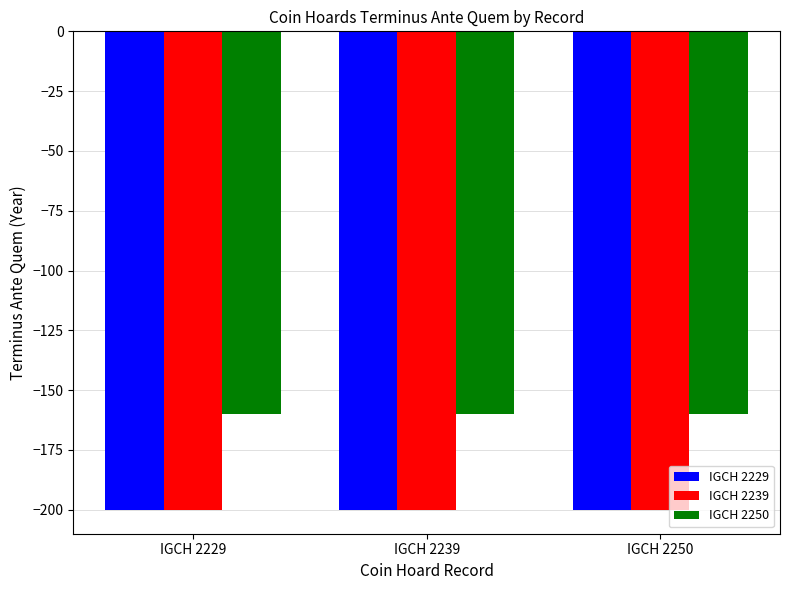

Reading right to left, list all the values displayed in this chart.

IGCH 2229: IGCH 2250=-200	IGCH 2239=-200	IGCH 2229=-200
IGCH 2239: IGCH 2250=-200	IGCH 2239=-200	IGCH 2229=-200
IGCH 2250: IGCH 2250=-160	IGCH 2239=-160	IGCH 2229=-160